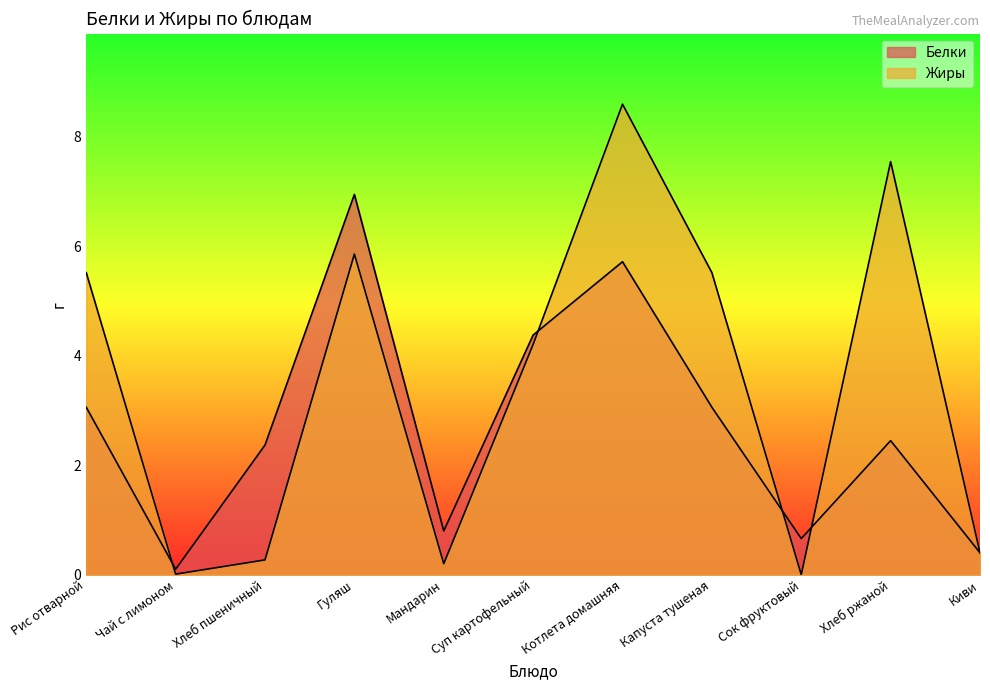

List the series in order of their peak value, lowest first.

Белки, Жиры